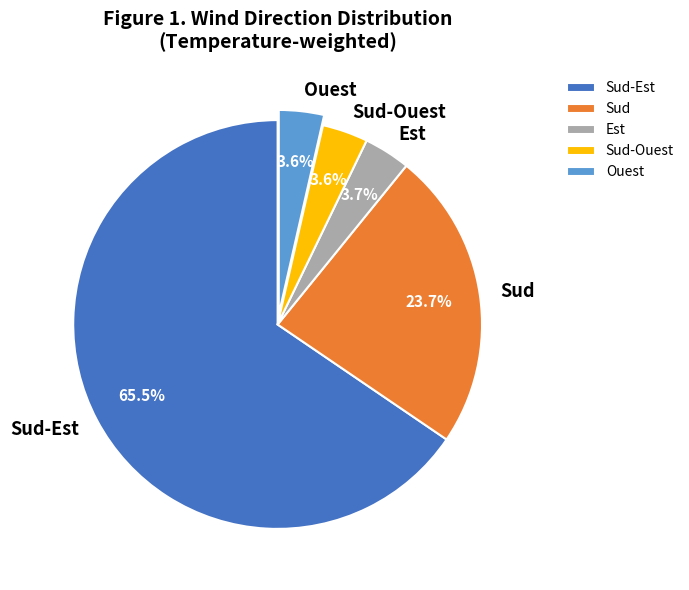

True or false: Sud accounts for 1% of the total.

False